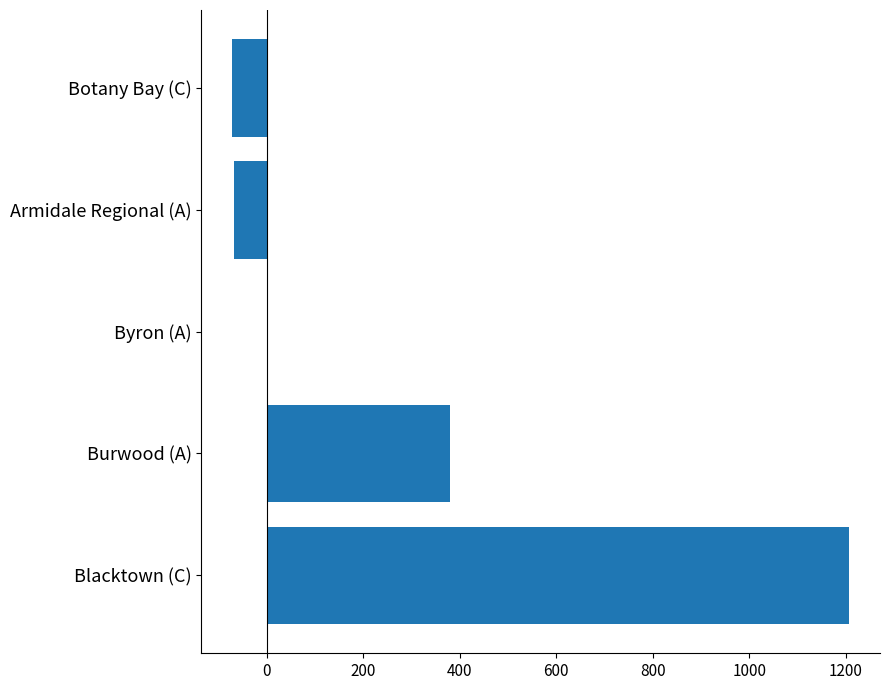

What is the sum of all values?

1447